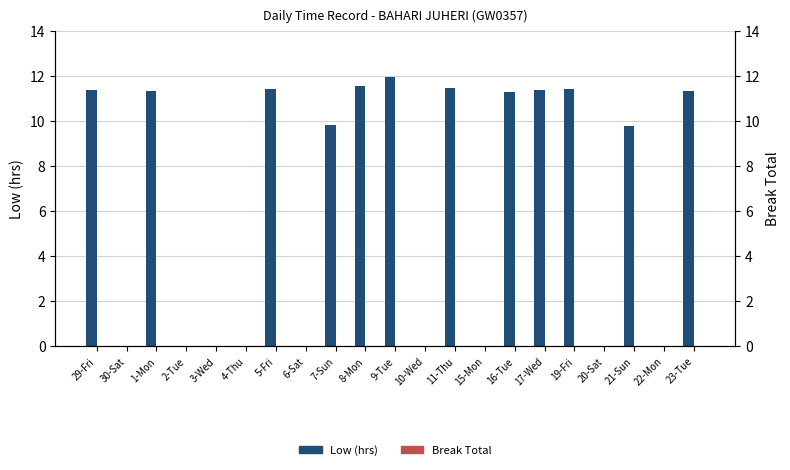

Reading left to right, list all the values displayed in this chart.

Low (hrs): 29-Fri=11.4	30-Sat=0.0	1-Mon=11.3	2-Tue=0.0	3-Wed=0.0	4-Thu=0.0	5-Fri=11.4	6-Sat=0.0	7-Sun=9.8	8-Mon=11.6	9-Tue=11.9	10-Wed=0.0	11-Thu=11.5	15-Mon=0.0	16-Tue=11.3	17-Wed=11.4	19-Fri=11.4	20-Sat=0.0	21-Sun=9.8	22-Mon=0.0	23-Tue=11.3
Break Total: 29-Fri=0.0	30-Sat=0.0	1-Mon=0.0	2-Tue=0.0	3-Wed=0.0	4-Thu=0.0	5-Fri=0.0	6-Sat=0.0	7-Sun=0.0	8-Mon=0.0	9-Tue=0.0	10-Wed=0.0	11-Thu=0.0	15-Mon=0.0	16-Tue=0.0	17-Wed=0.0	19-Fri=0.0	20-Sat=0.0	21-Sun=0.0	22-Mon=0.0	23-Tue=0.0